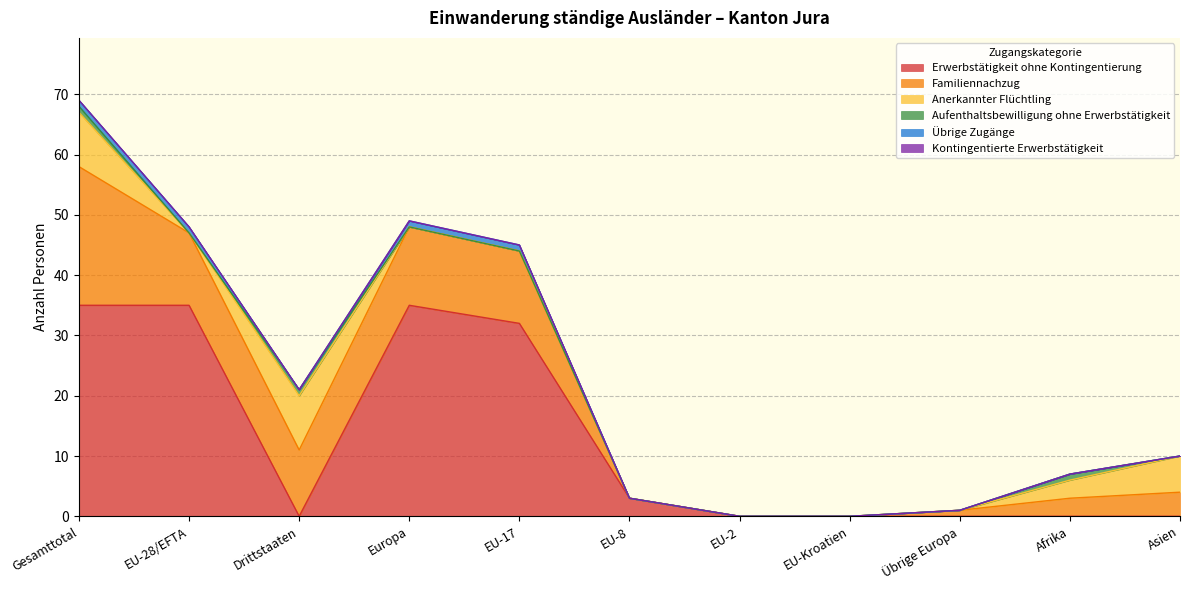

The Familiennachzug series shows 0 at EU-8. True or false?

True